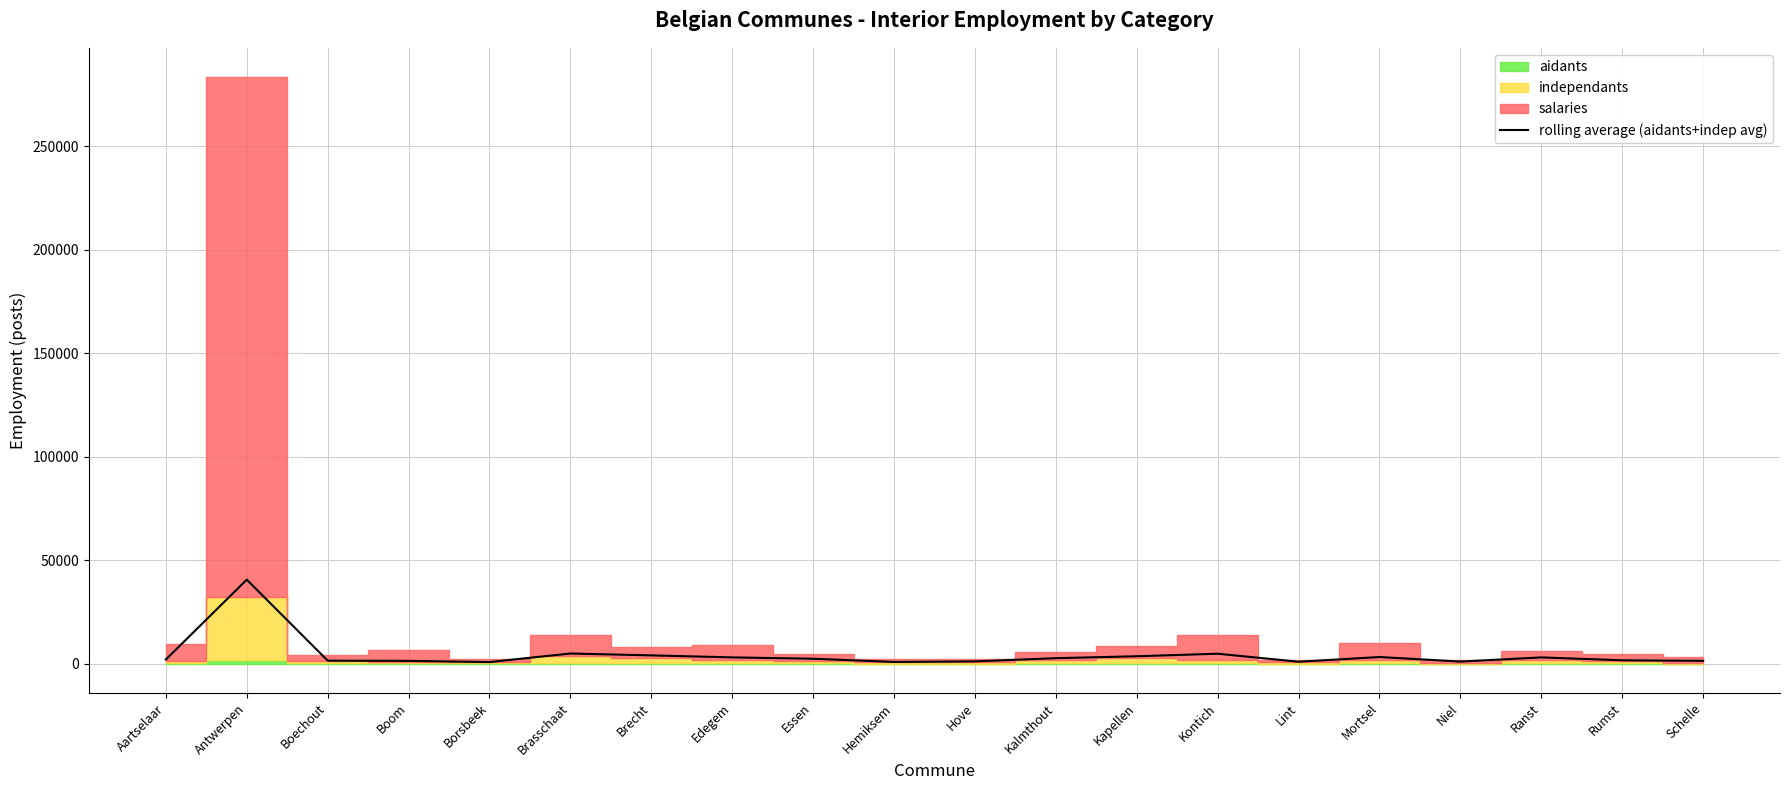

List the labels in order of value, largest first.

Antwerpen, Brasschaat, Kontich, Brecht, Kapellen, Mortsel, Edegem, Ranst, Kalmthout, Essen, Aartselaar, Rumst, Boechout, Boom, Schelle, Hove, Niel, Lint, Hemiksem, Borsbeek